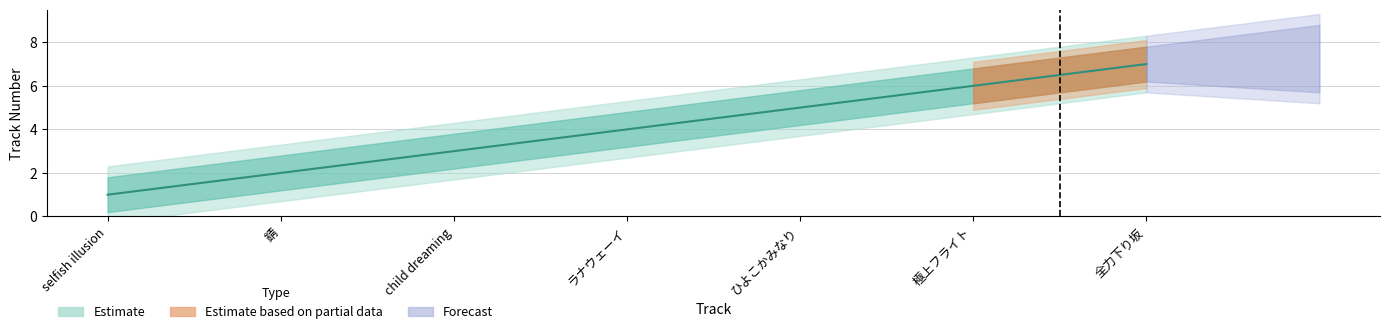

What is the label of the 6th point from the left?

極上フライト